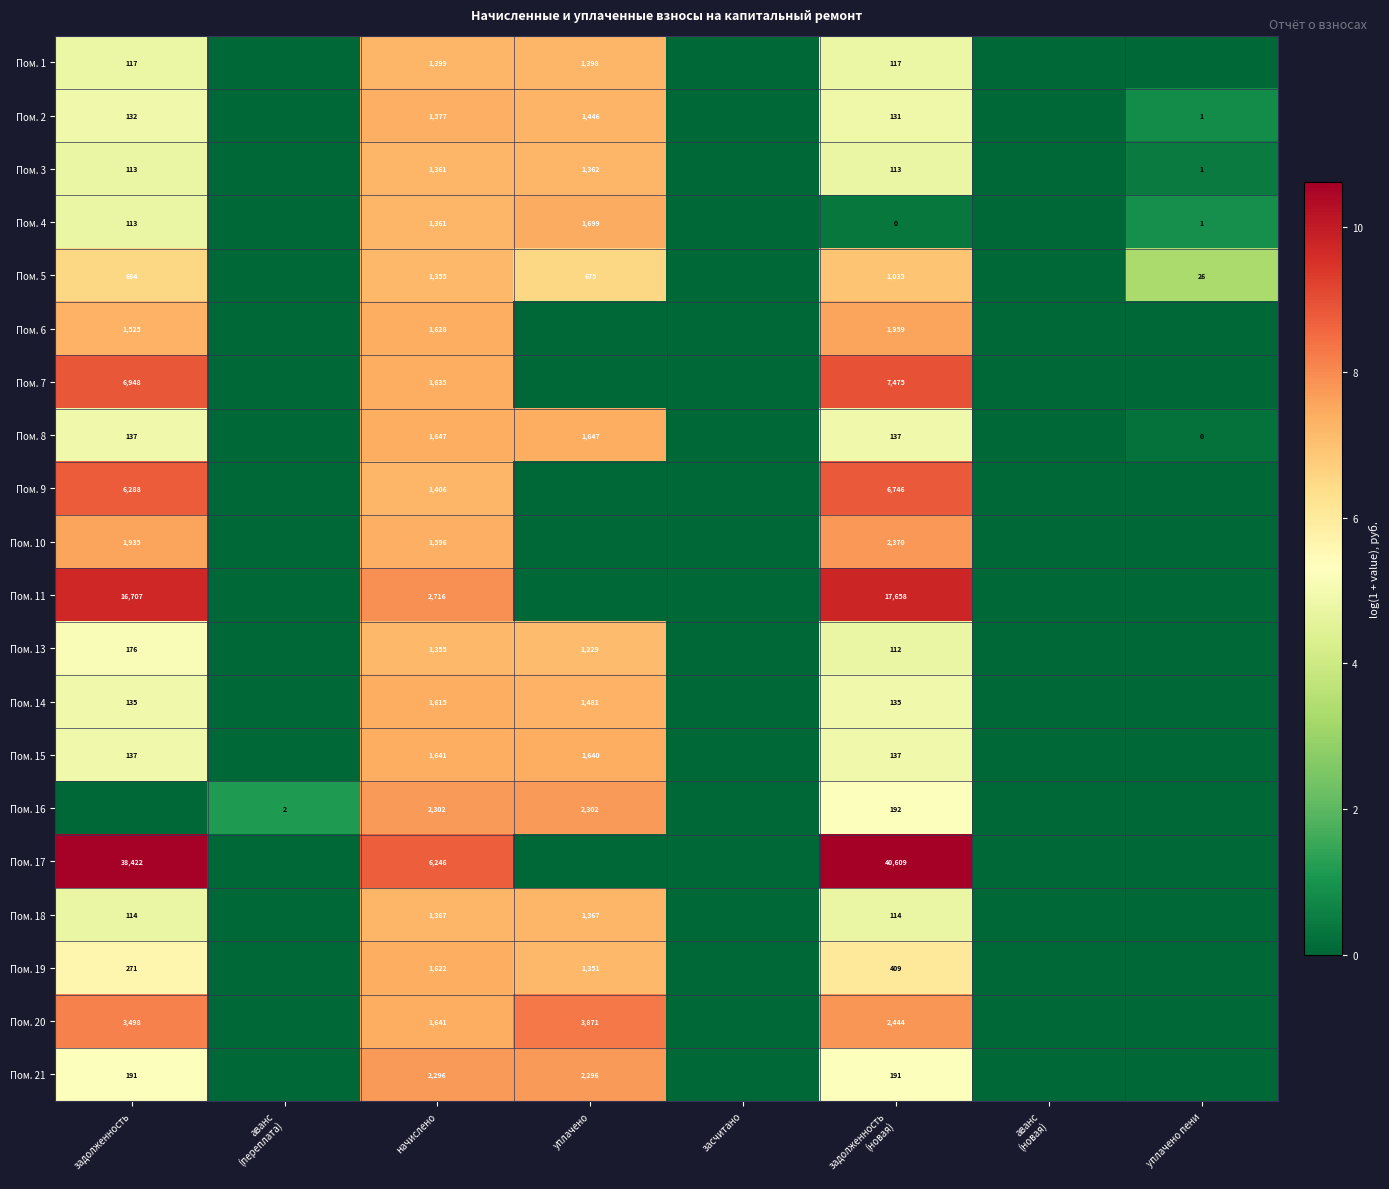

True or false: Пом. 15 has a value of 998 at уплачено.

False